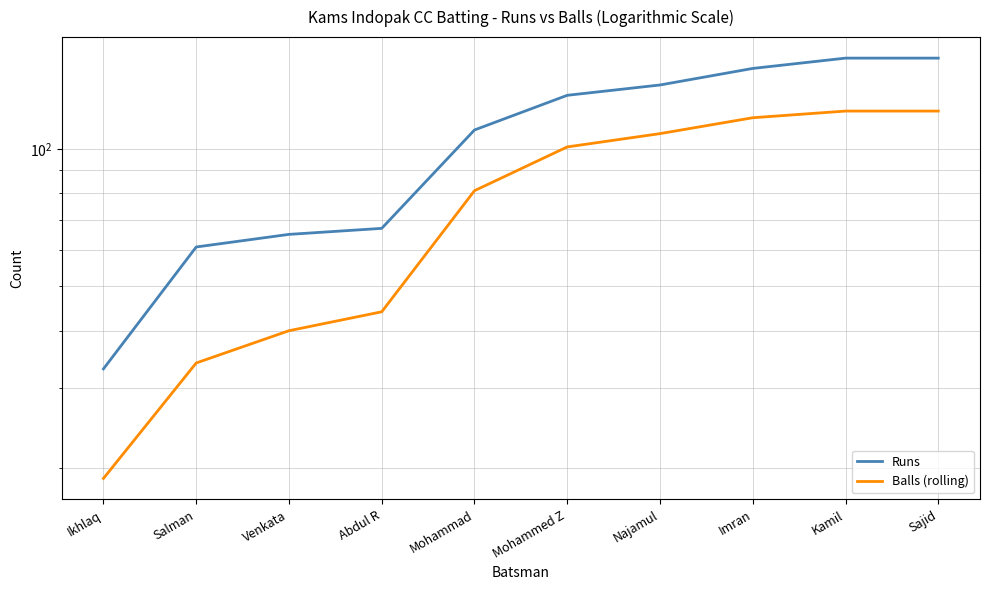

True or false: Runs and Balls (rolling) cross at least once.

False